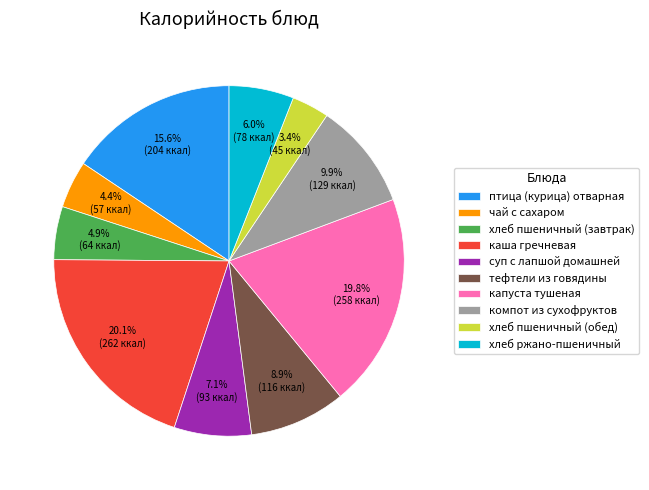

To the nearest percent, what is the average slice percentage?

10%